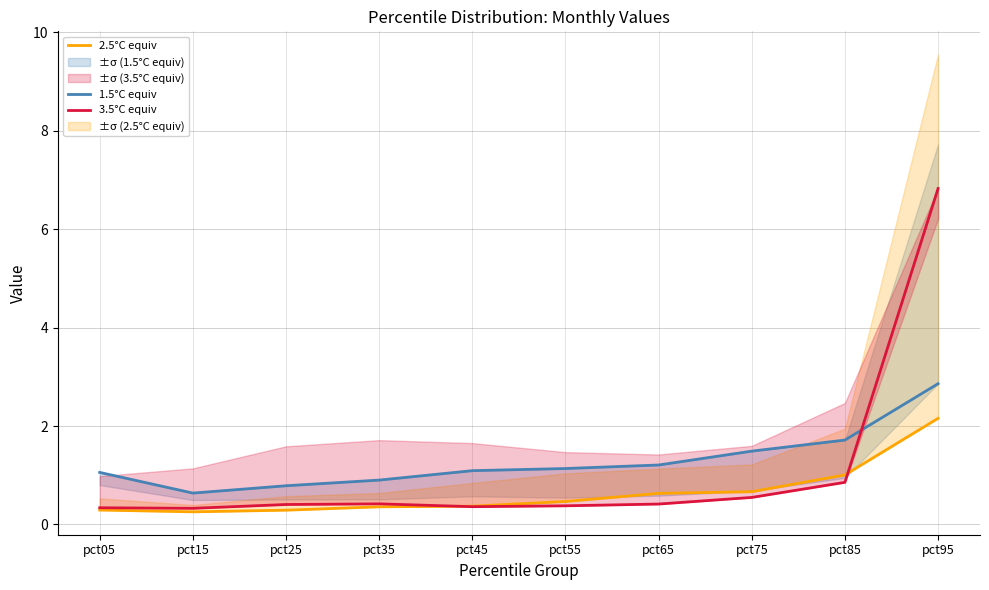

Which series has the widest spread of values?

3.5°C equiv